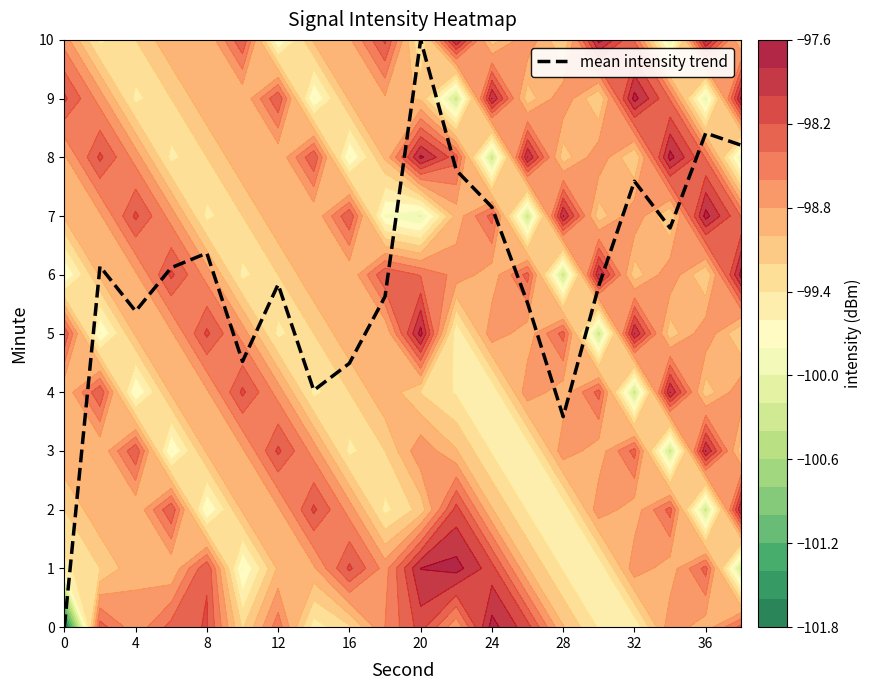

True or false: mean intensity trend has a value of 5.4 at 4.

True